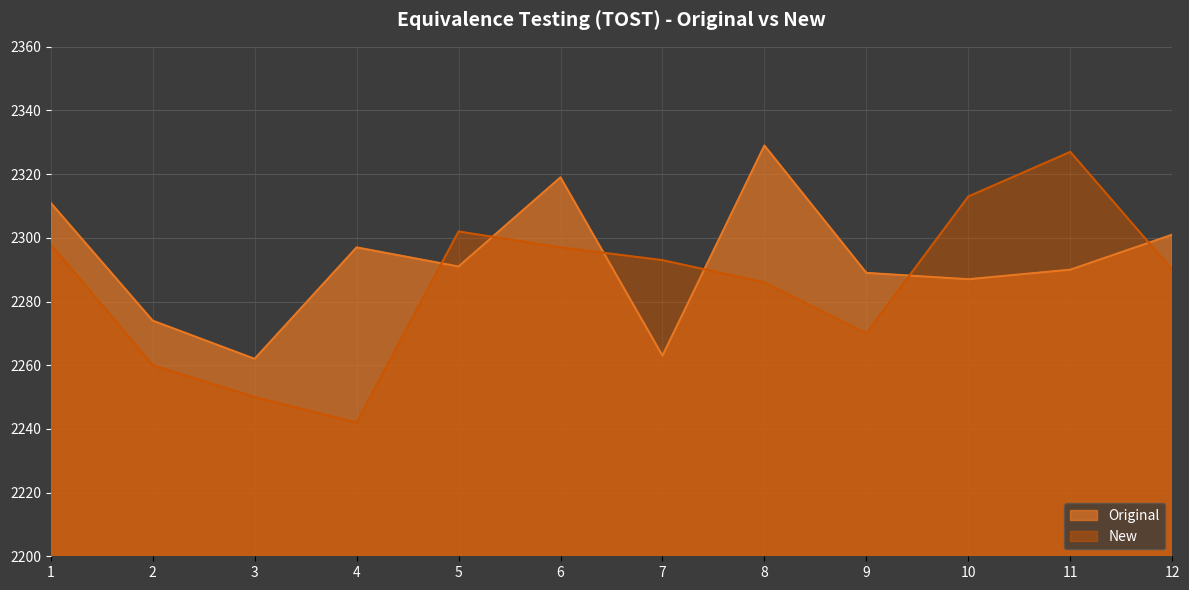

Reading left to right, transcribe all the data shown in this chart.

Original: 2311	2274	2262	2297	2291	2319	2263	2329	2289	2287	2290	2301
New: 2298	2260	2250	2242	2302	2297	2293	2286	2270	2313	2327	2290